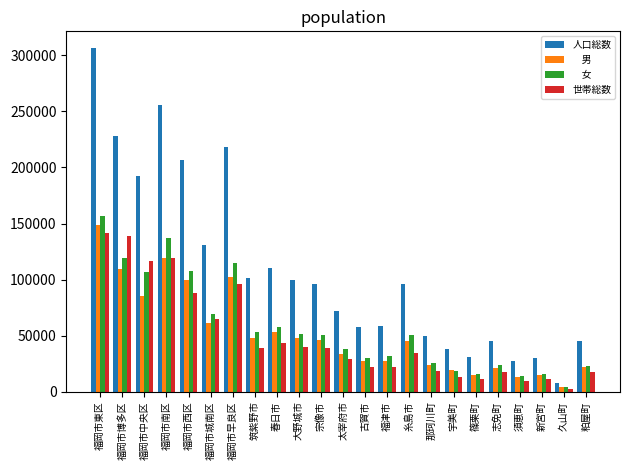

What is the difference between the highest and lowest values at 筑紫野市?

61731